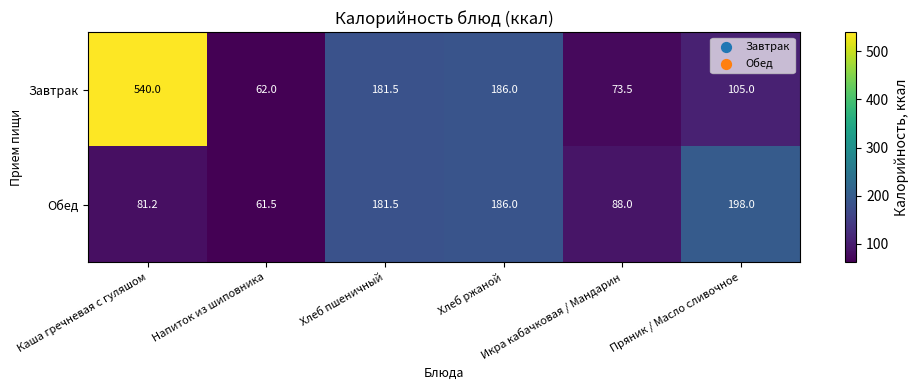

Which series has the widest spread of values?

Завтрак